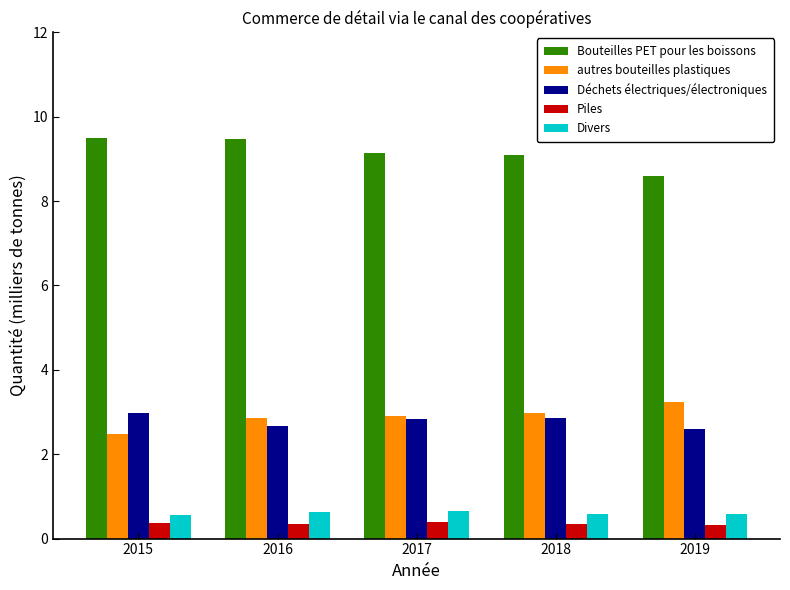

What is the spread (max minus min) of values at 2016?

9.1